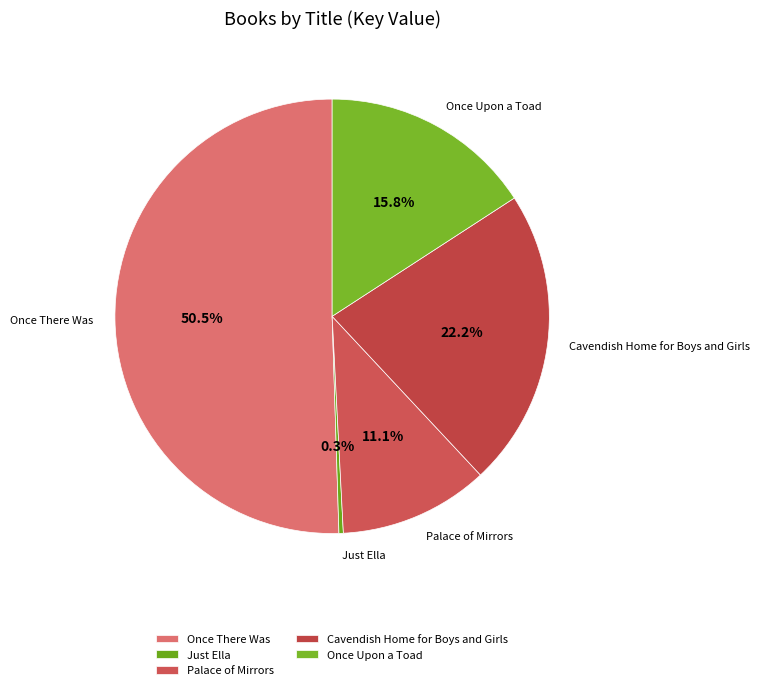

To the nearest percent, what is the average slice percentage?

20%